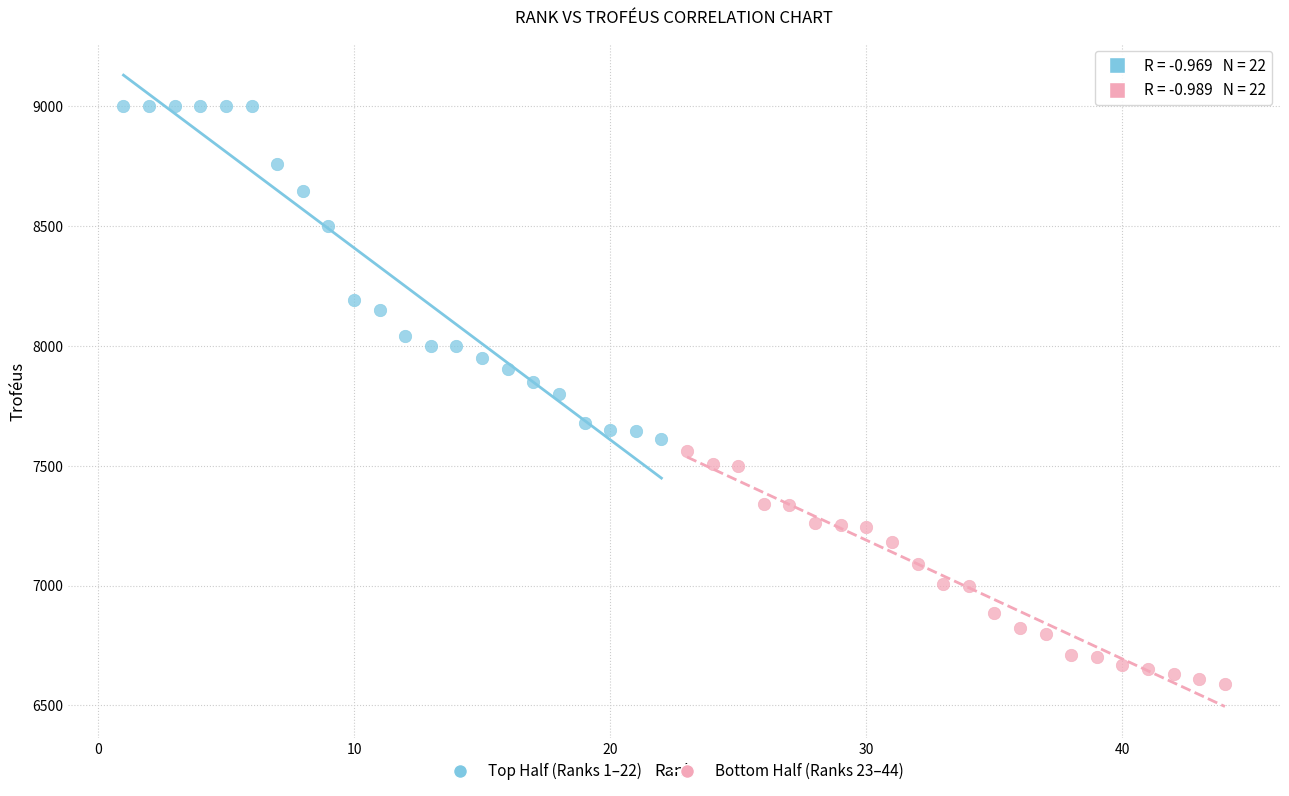

Which series has the widest spread of Y values?

Top Half (Ranks 1–22)